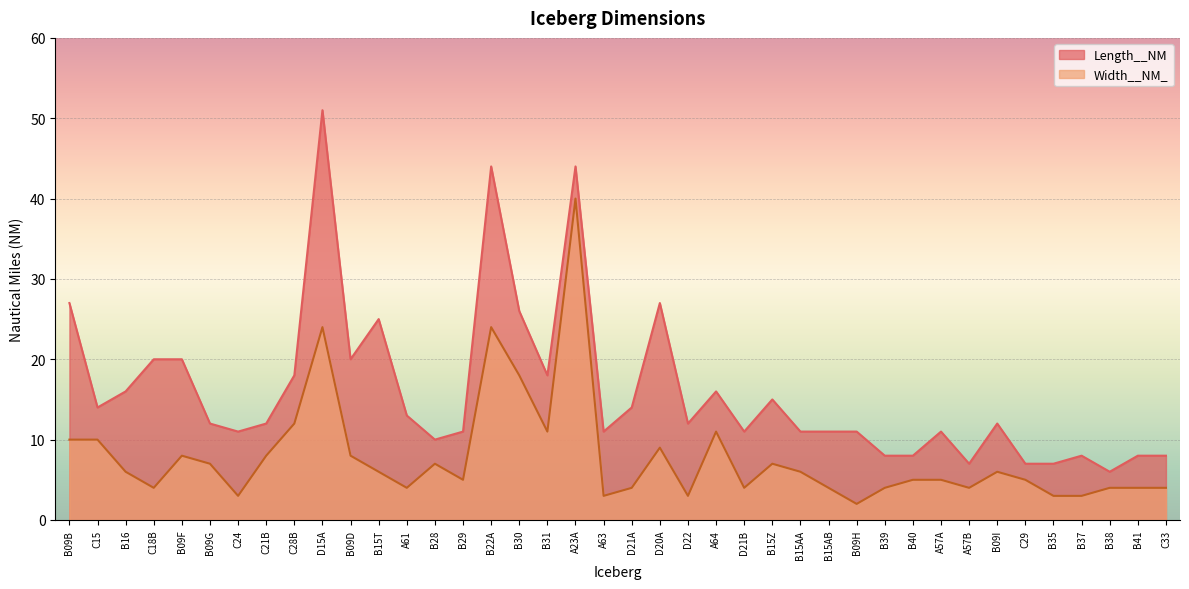

True or false: Length__NM and Width__NM_ intersect in this chart.

False